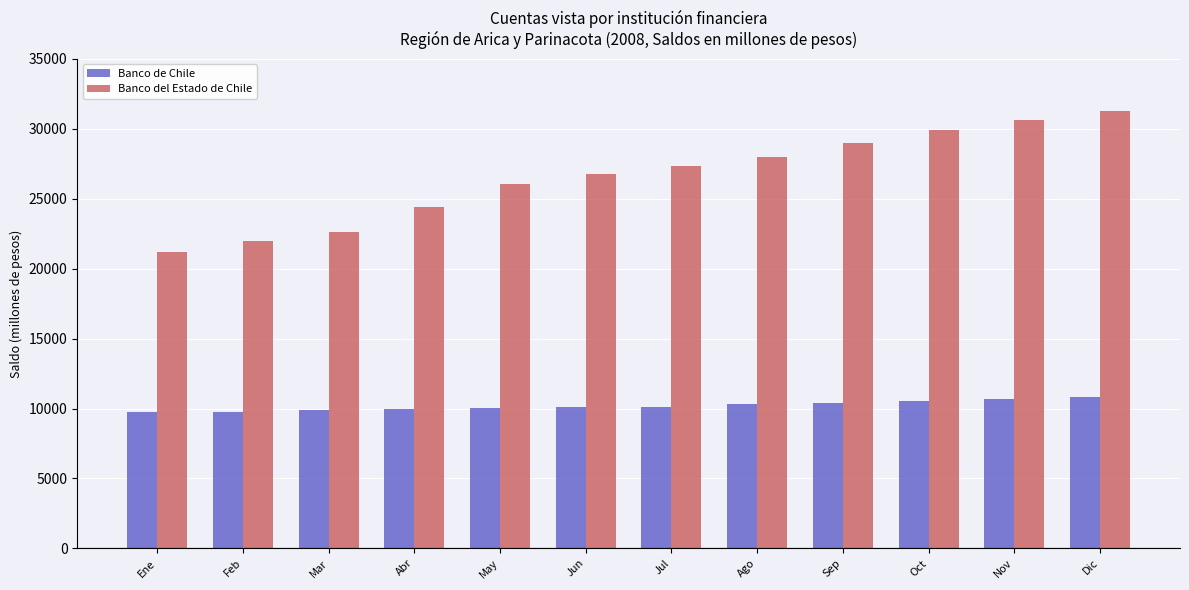

What value does the Banco del Estado de Chile series have at Abr?

24406